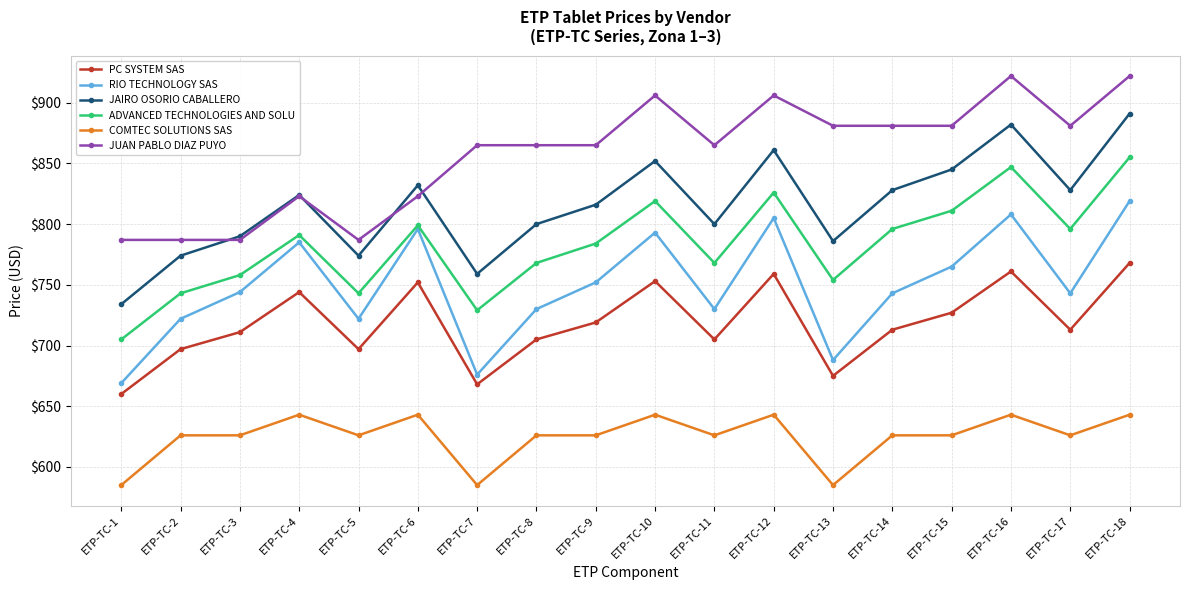

List the series in order of their peak value, highest first.

JUAN PABLO DIAZ PUYO, JAIRO OSORIO CABALLERO, ADVANCED TECHNOLOGIES AND SOLU, RIO TECHNOLOGY SAS, PC SYSTEM SAS, COMTEC SOLUTIONS SAS